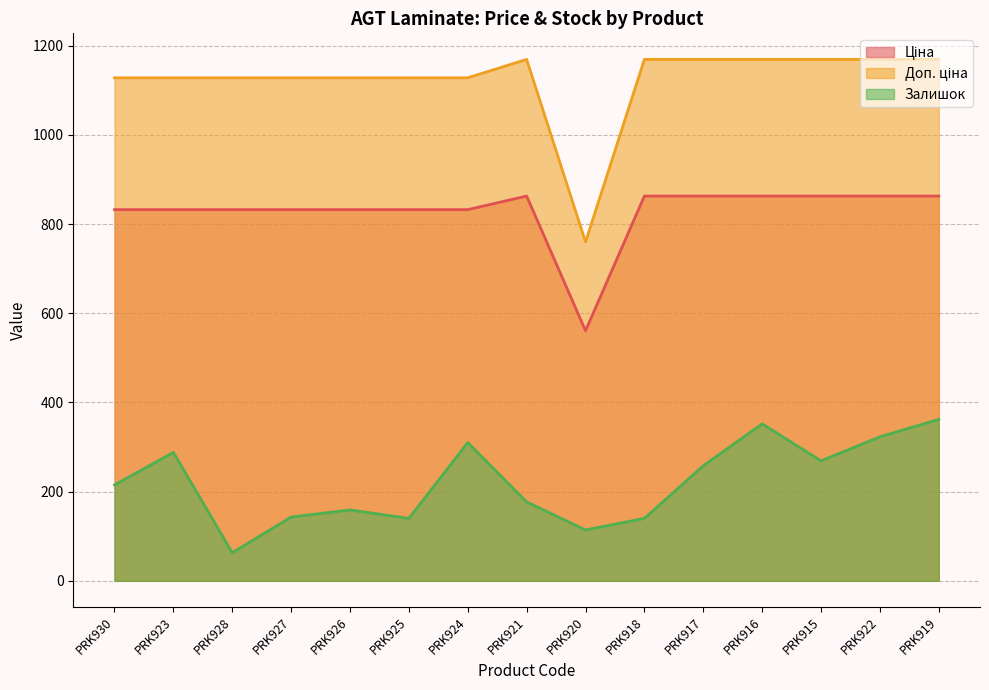

What is the sum of the Залишок values at PRK920 and PRK919?

476.0